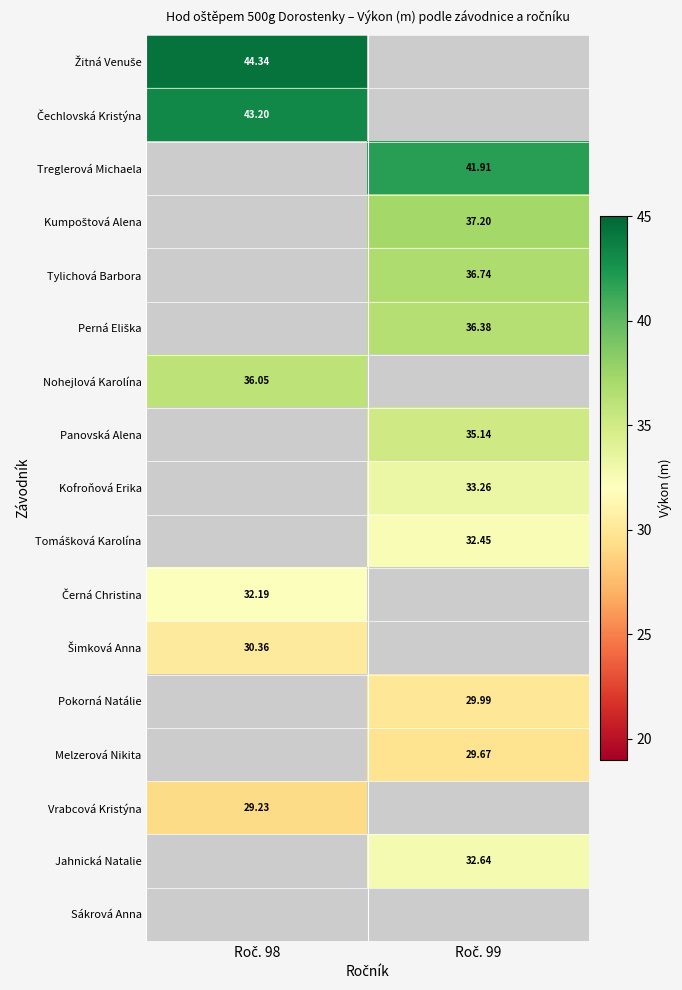

How many values in the Vrabcová Kristýna series exceed 29?

1